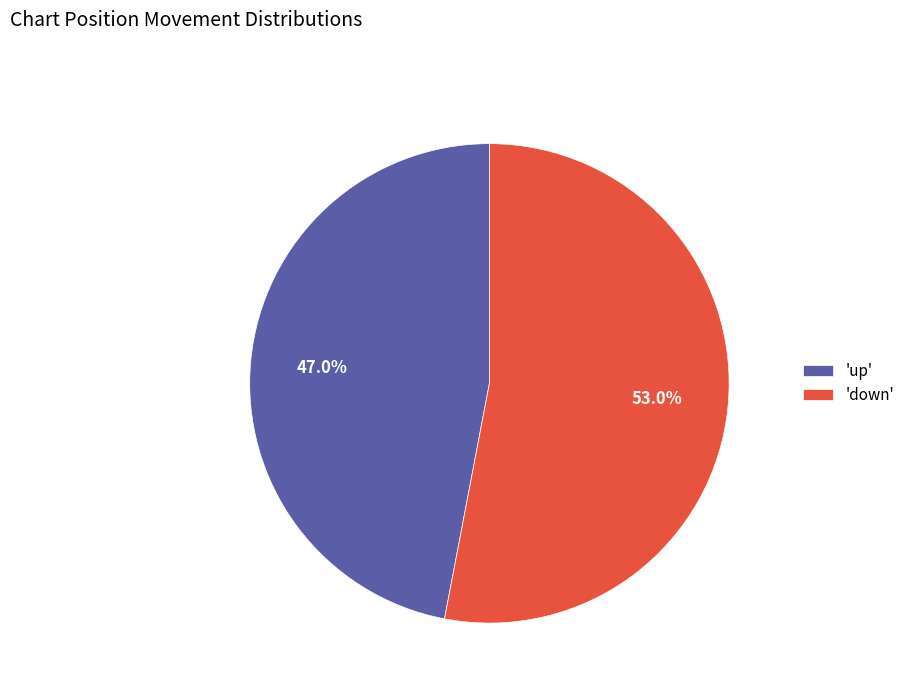

Between 'down' and 'up', which is larger?

'down'